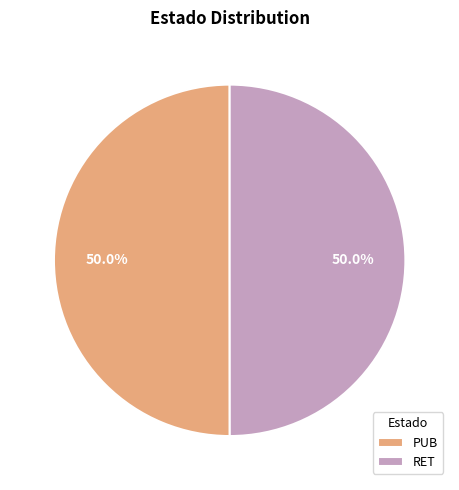

To the nearest percent, what portion does PUB represent?

50%